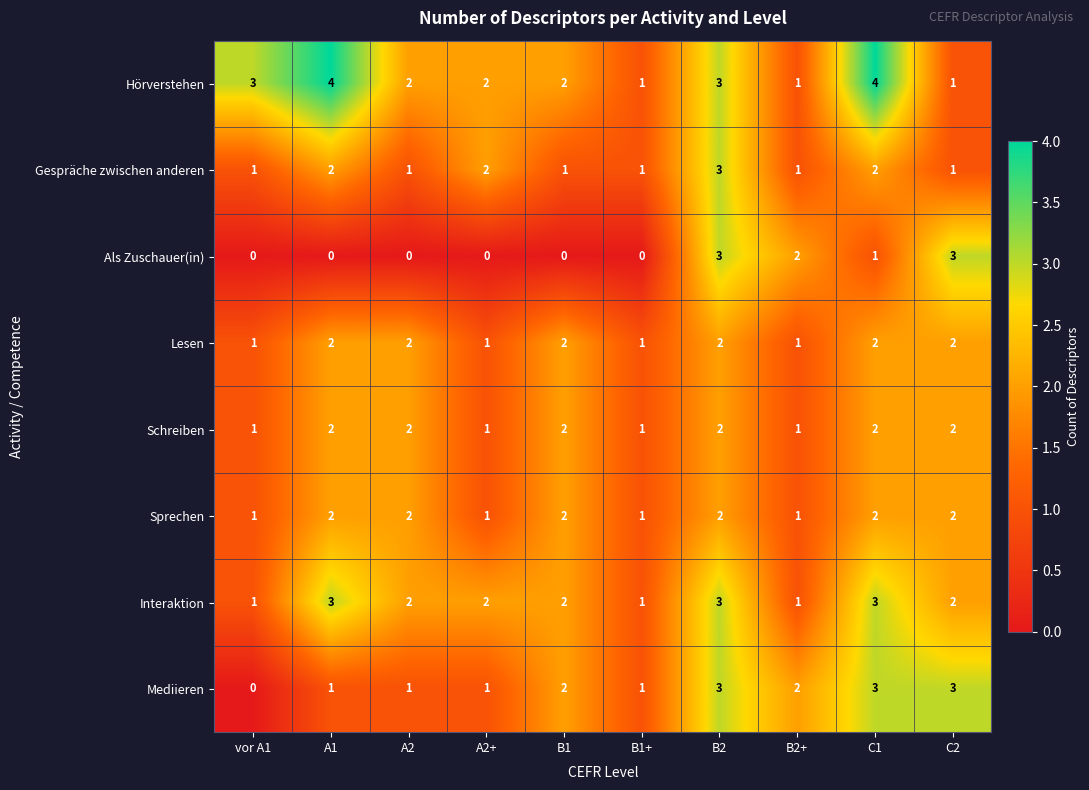

What is the sum of the Als Zuschauer(in) values at A1 and C2?

3